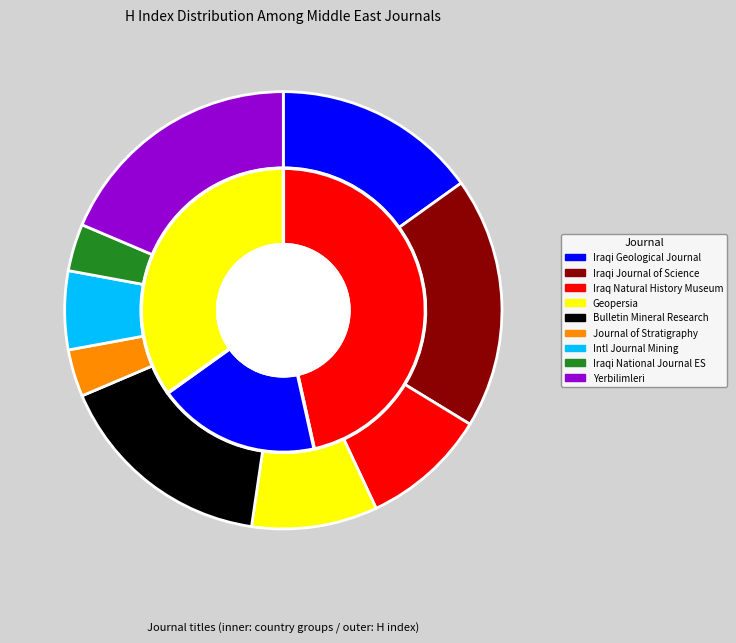

Rank the categories by value from lowest to highest.

Journal of Stratigraphy and Sedimentology, Iraqi National Journal of Earth Science, International Journal of Mining and Geo-Engineering, Bulletin of the Iraq Natural History Museum, Geopersia, Iraqi Geological Journal, Bulletin of the Mineral Research and Exploration, Iraqi Journal of Science, Yerbilimleri/ Earth Sciences